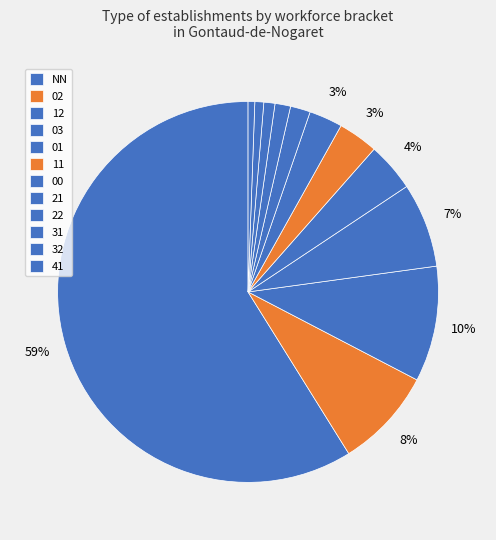

Does NN represent more than half of the total?

Yes